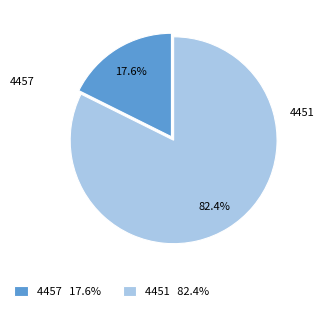

What is the total percentage of 4451 and 4457?

100.0%